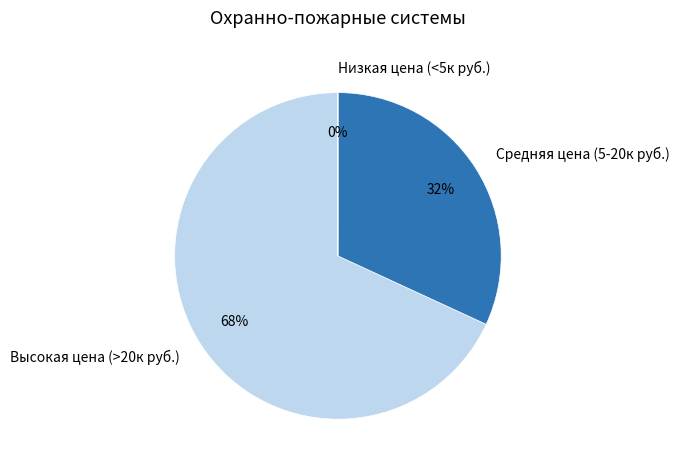

Which category accounts for the majority?

Высокая цена (>20к руб.)